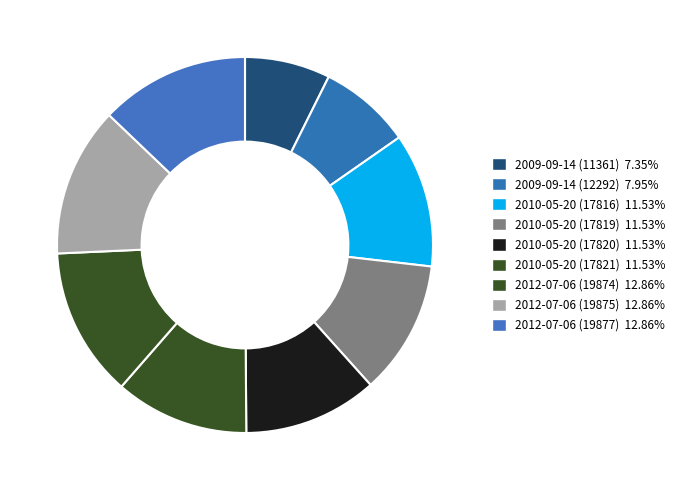

Is it true that 2009-09-14 (11361) is 7% of the pie?

True